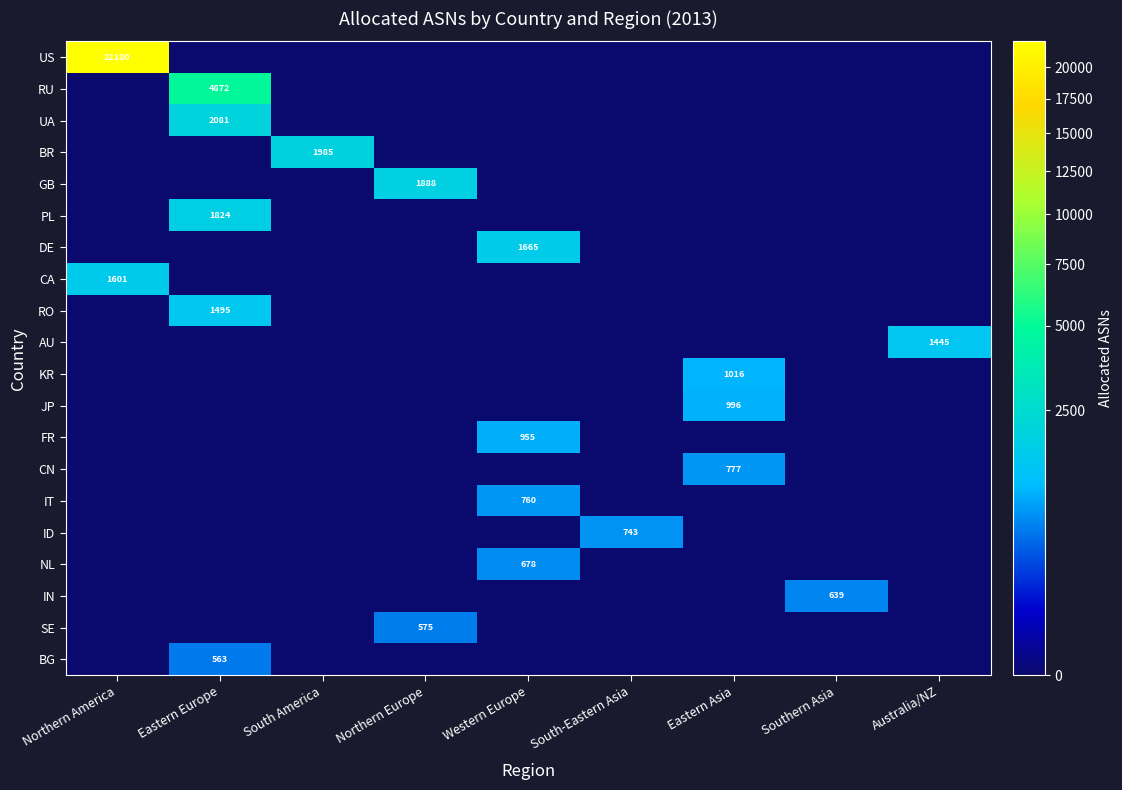

List the series in order of their peak value, lowest first.

BG, SE, IN, NL, ID, IT, CN, FR, JP, KR, AU, RO, CA, DE, PL, GB, BR, UA, RU, US